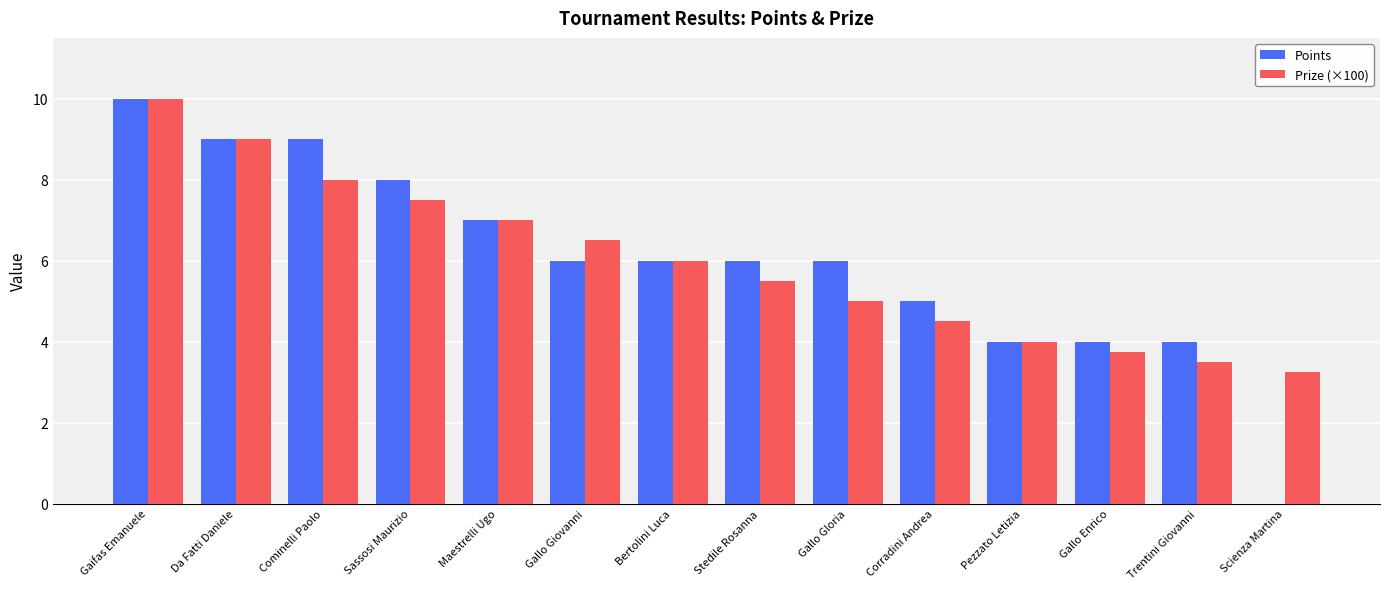

What is the total value across all series at Cominelli Paolo?

17.0